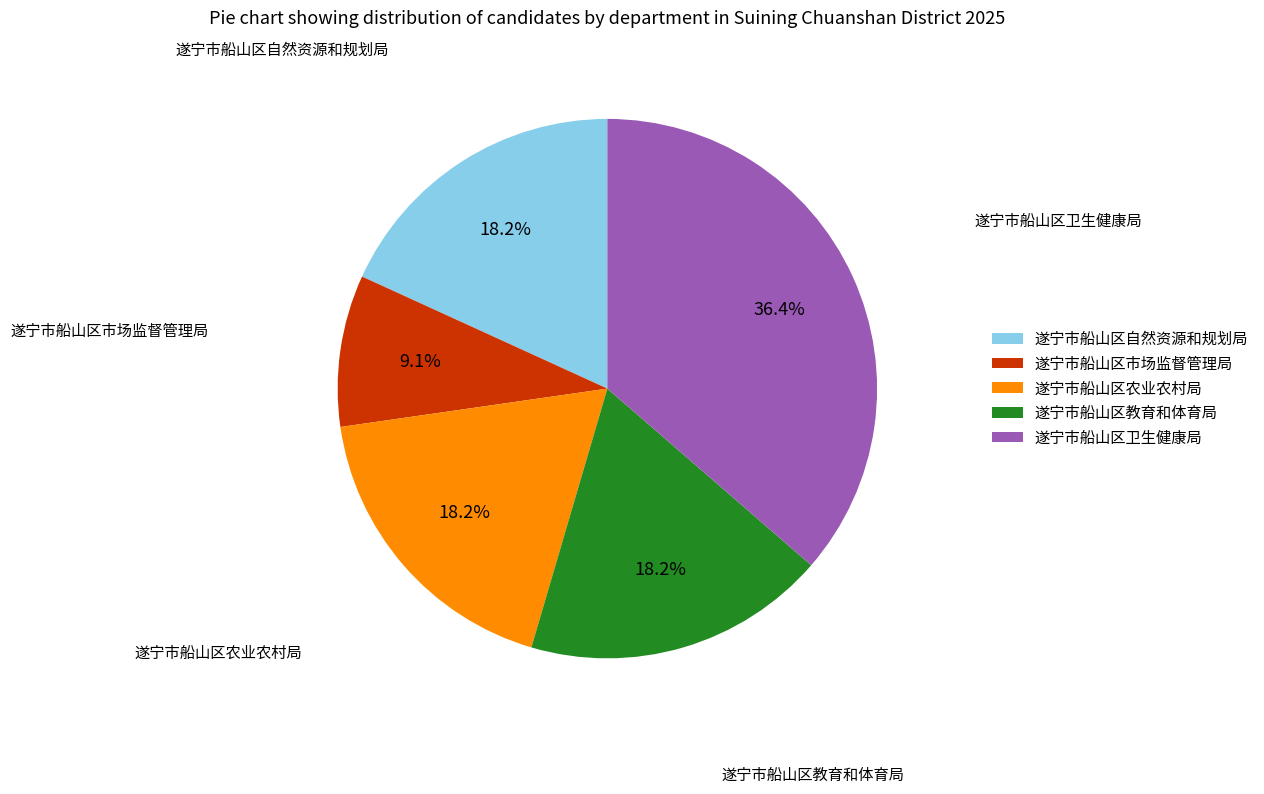

Which category has the biggest portion of the pie?

遂宁市船山区卫生健康局